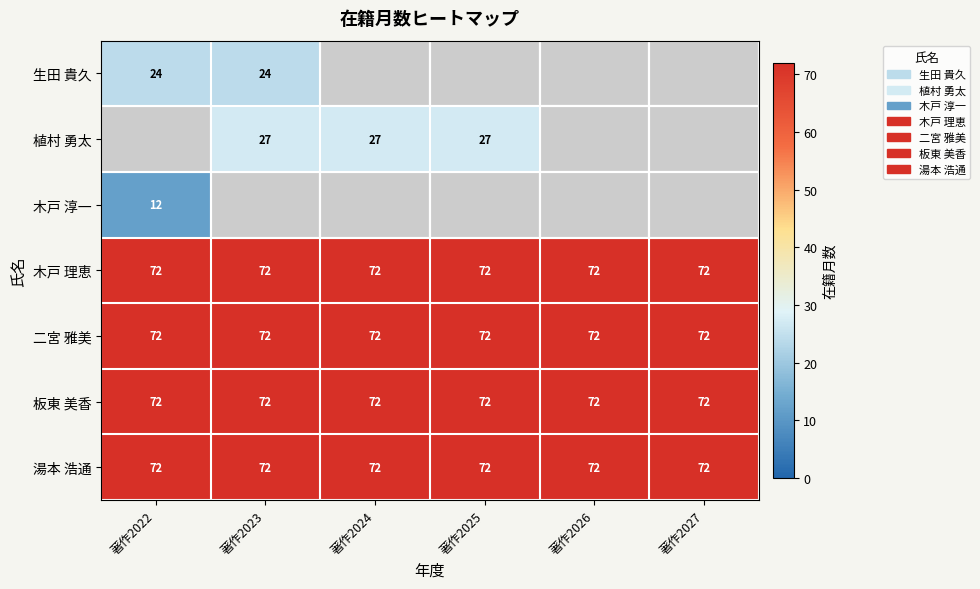

At how many categories does at least one series exceed 53?

6